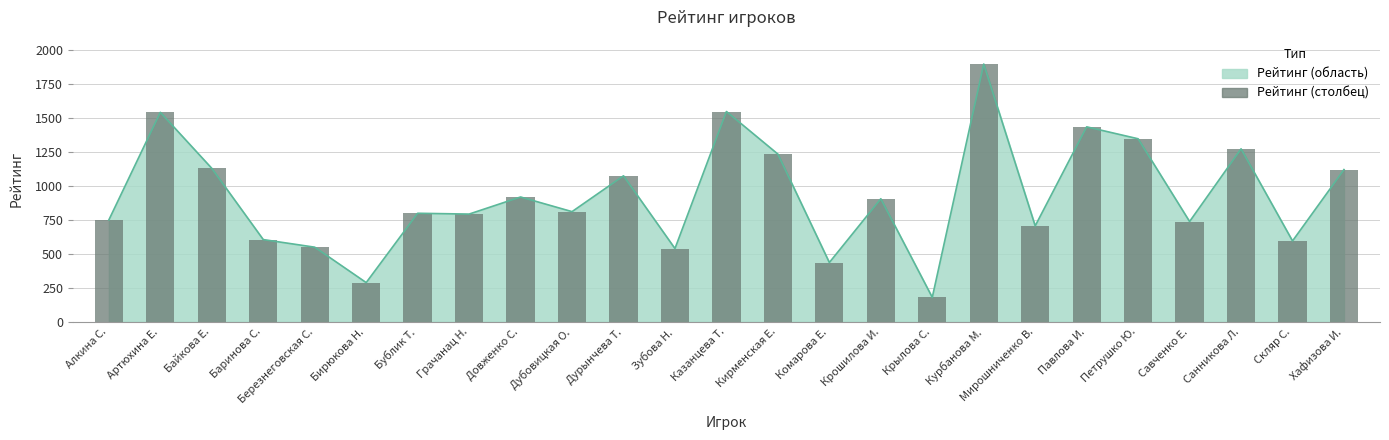

What is the change in value from Савченко Е. to Хафизова И.?

+383